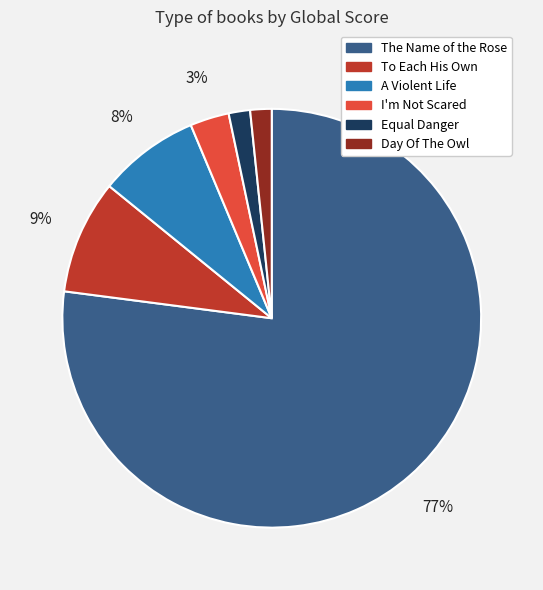

Do A Violent Life and Equal Danger together represent more than half of the pie?

No